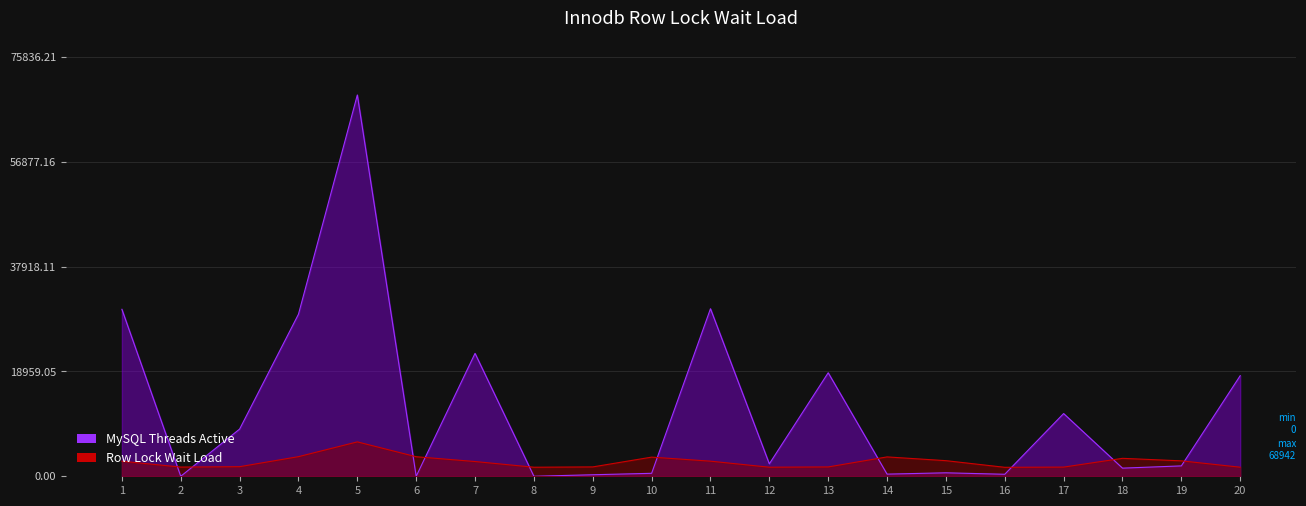

What is the sum of all Row Lock Wait Load values?

52231.5